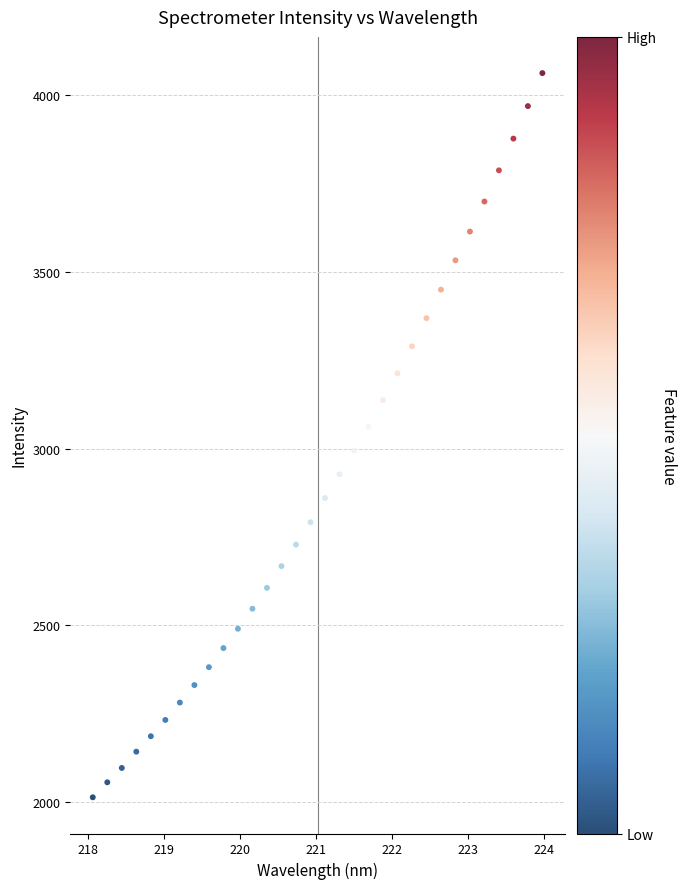

What is the range of X values (max minus min)?

5.9